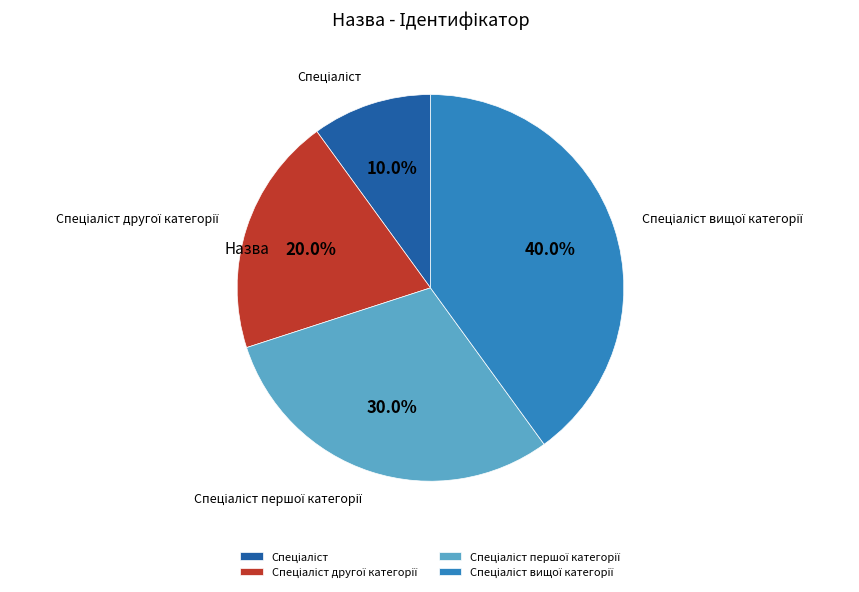

Count the number of slices in the pie.

4